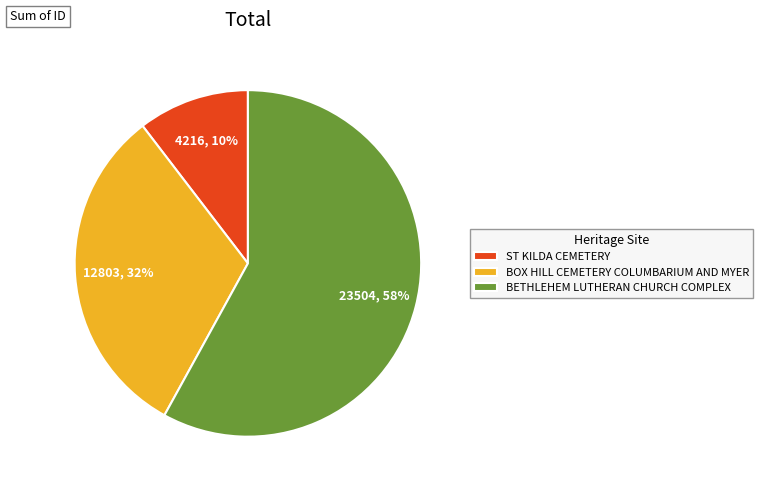

What is the majority slice?

BETHLEHEM LUTHERAN CHURCH COMPLEX